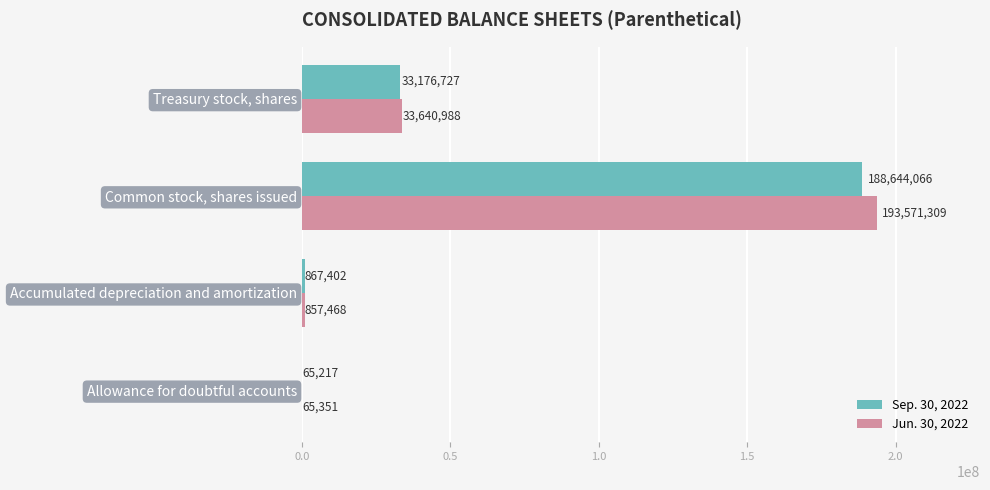

Between Accumulated depreciation and amortization and Treasury stock, shares, which series saw the biggest shift?

Jun. 30, 2022